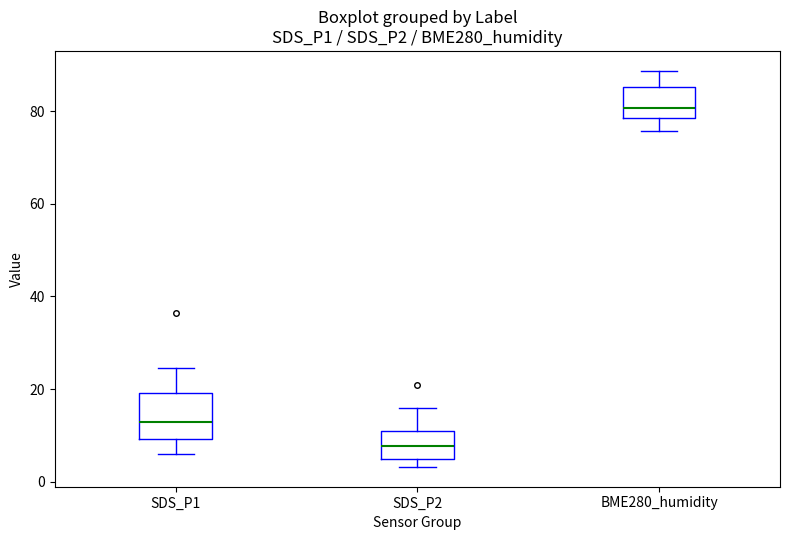

Which box has the highest median line?

BME280_humidity